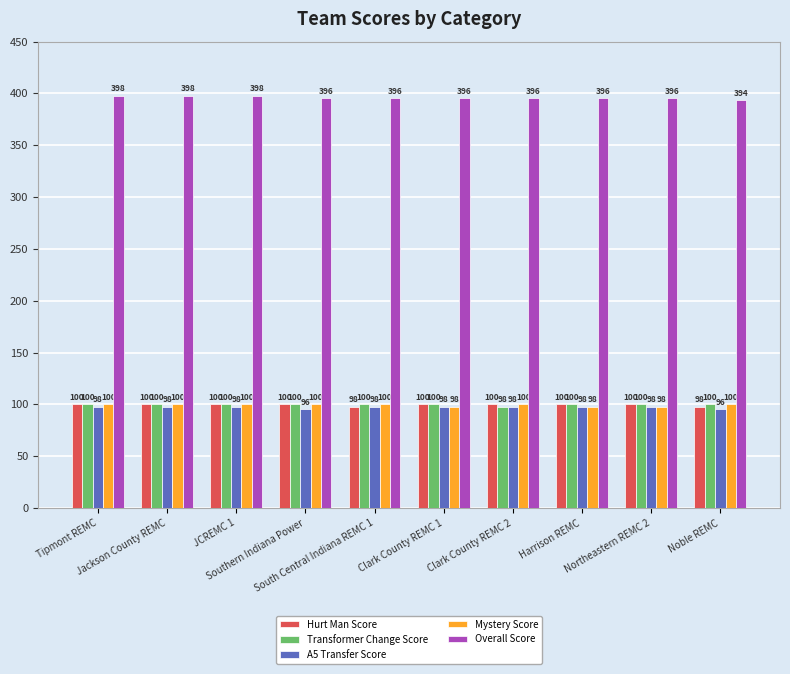

What is the sum of the Hurt Man Score values at Tipmont REMC and Noble REMC?

198